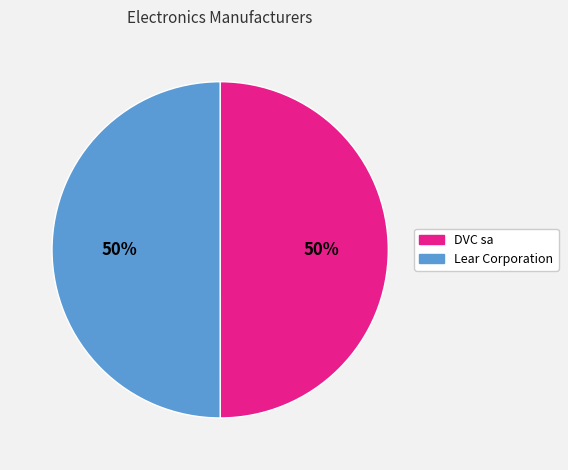

What percentage is the Lear Corporation slice, to the nearest percent?

50%